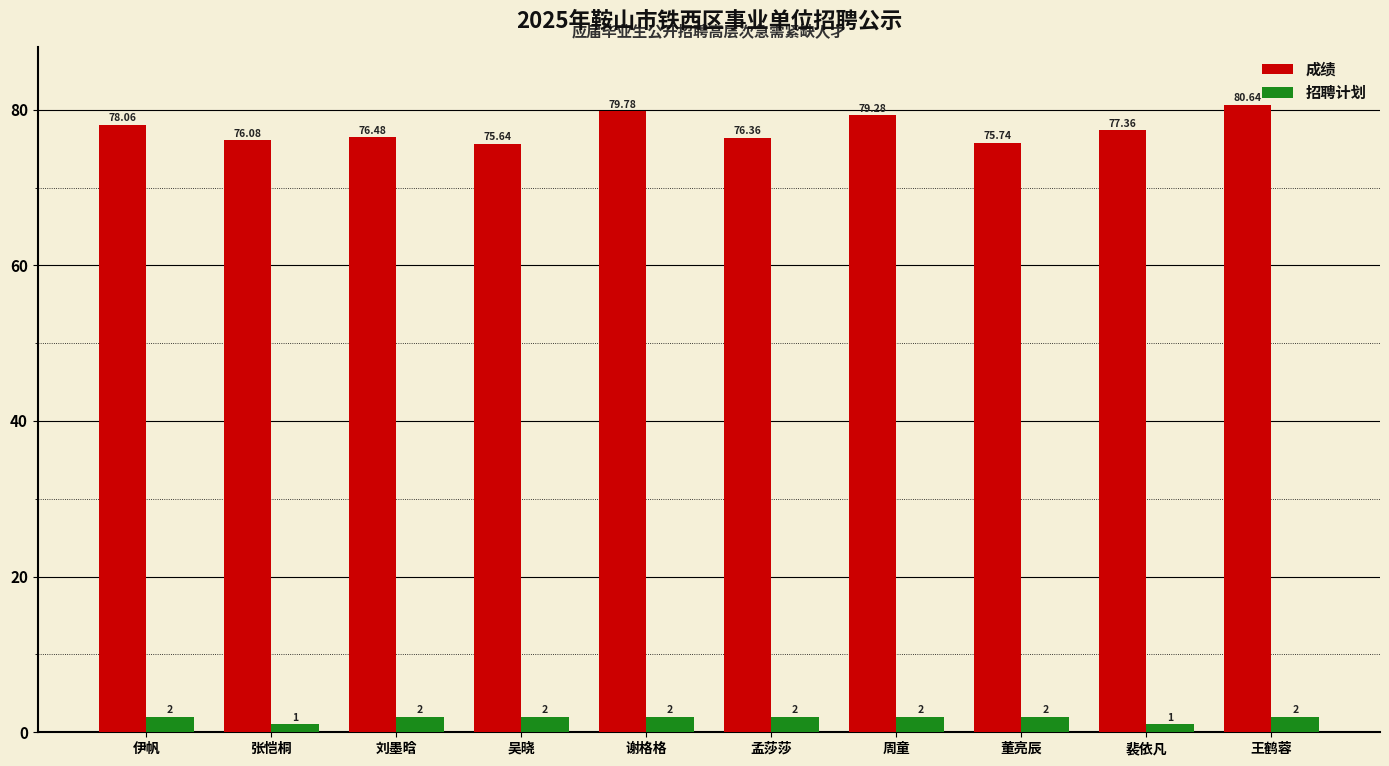

What is the value of the 招聘计划 bar at the 7th from the left?

2.0